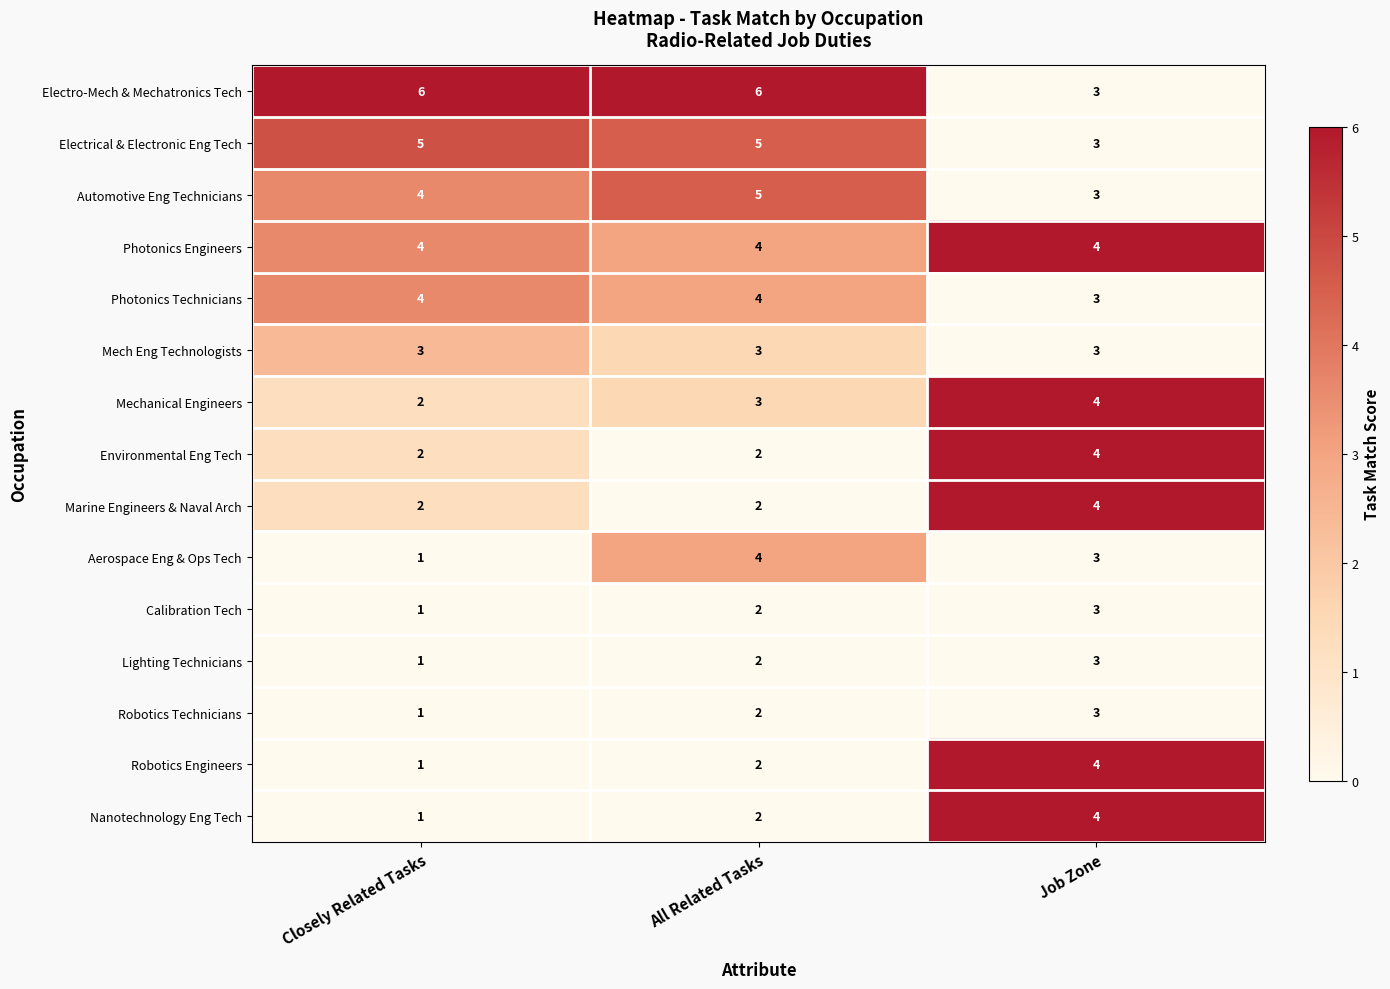

At which label is Mechanical Engineers closest to 3?

All Related Tasks